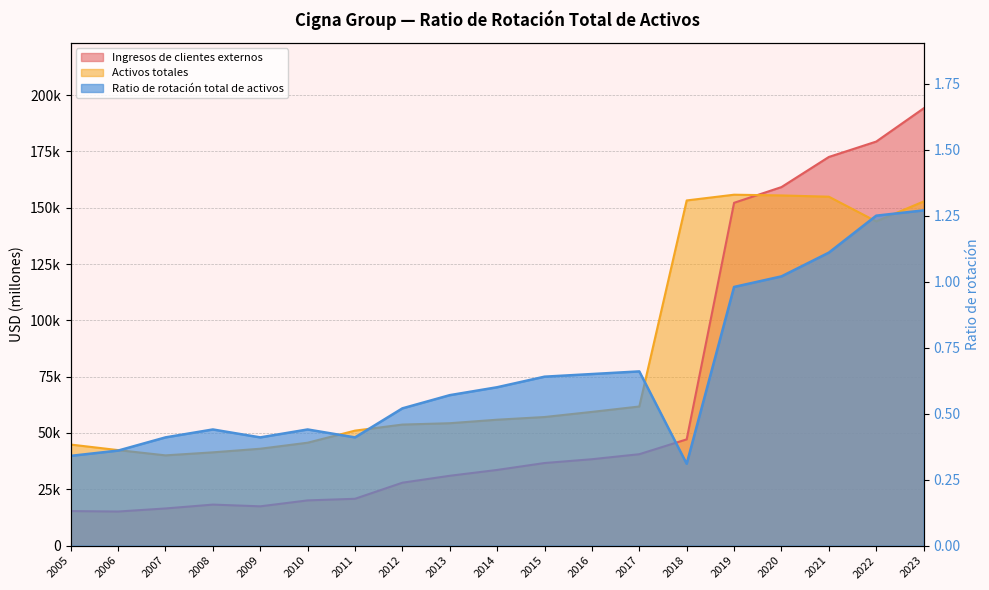

At which category is the sum across all series the highest?

2023